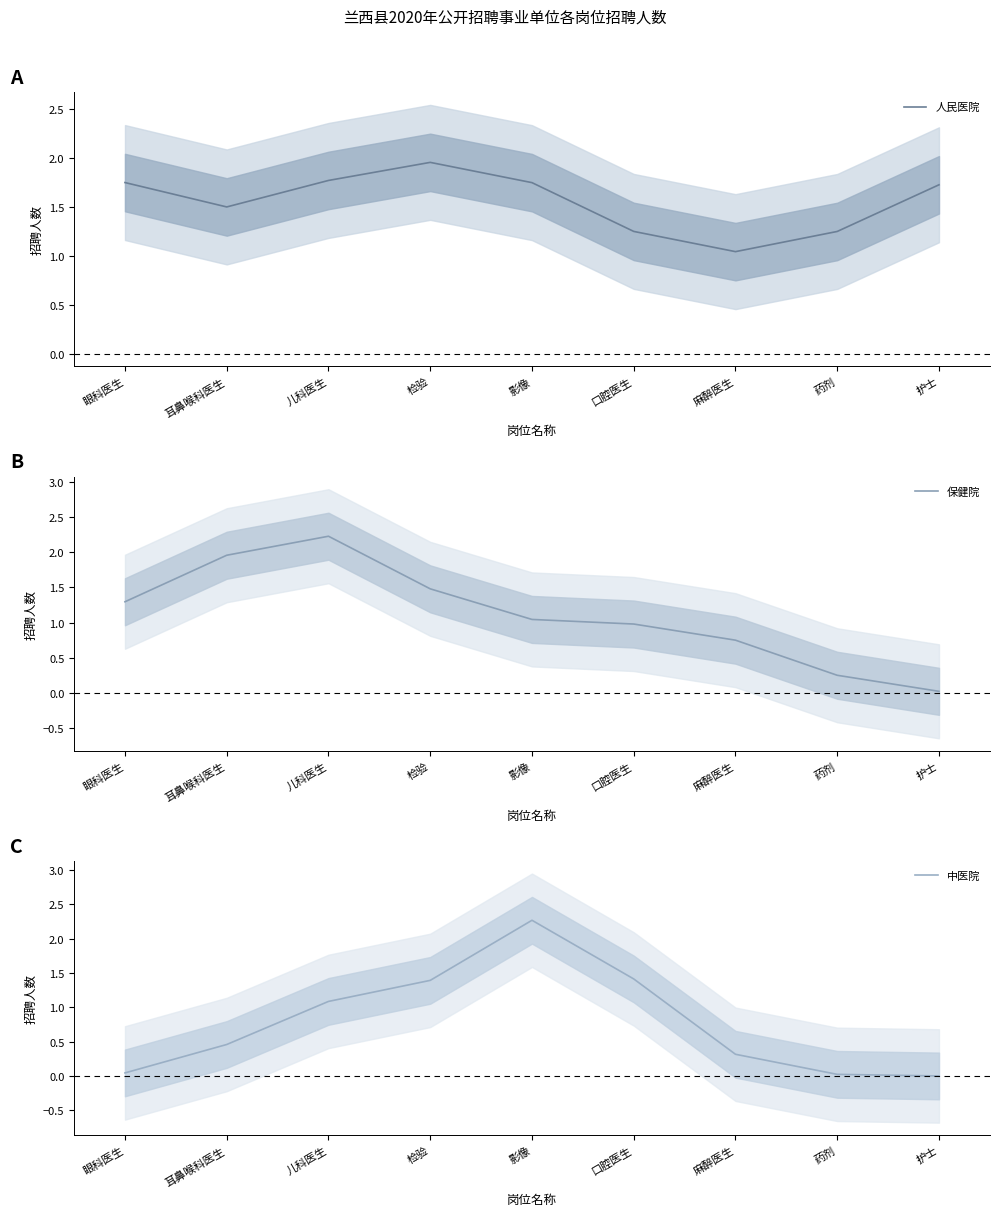

Reading left to right, extract all data points from this chart.

人民医院: 1.7	1.5	1.8	2.0	1.7	1.3	1.0	1.3	1.7
保健院: 1.3	2.0	2.2	1.5	1.0	1.0	0.7	0.3	0.0
中医院: 0.0	0.5	1.1	1.4	2.3	1.4	0.3	0.0	0.0